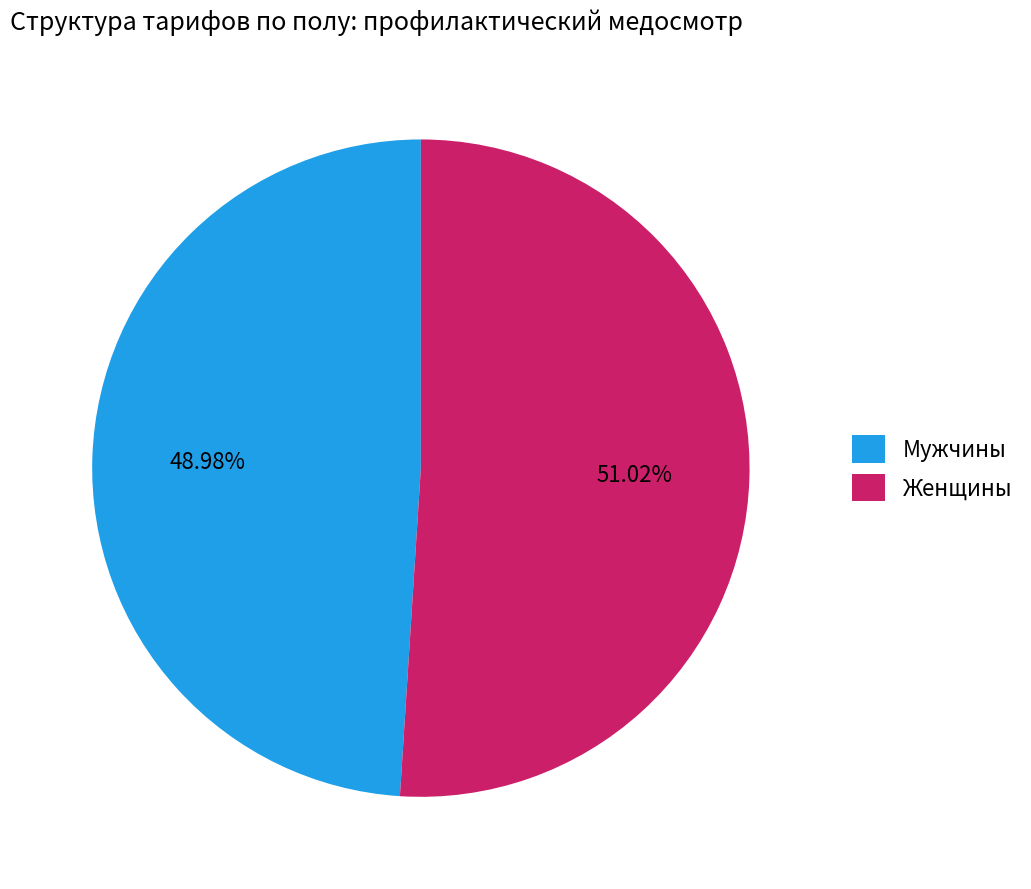

Is there a majority slice in this chart?

Yes